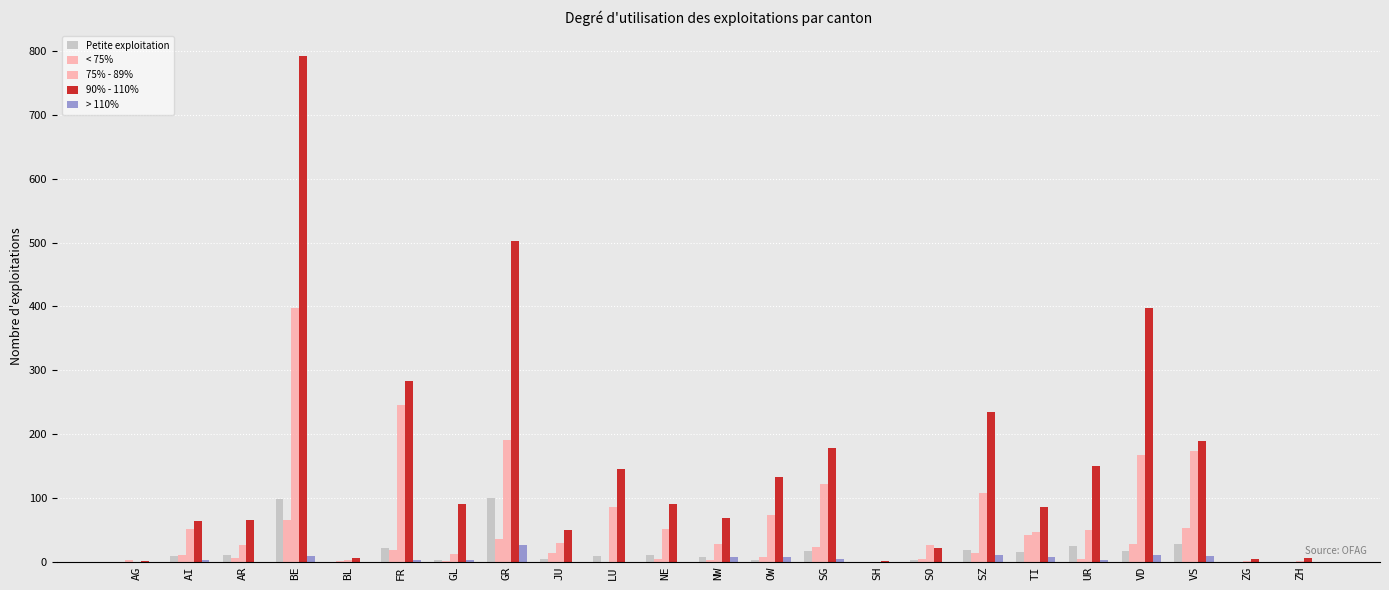

What is the greatest value displayed?

792